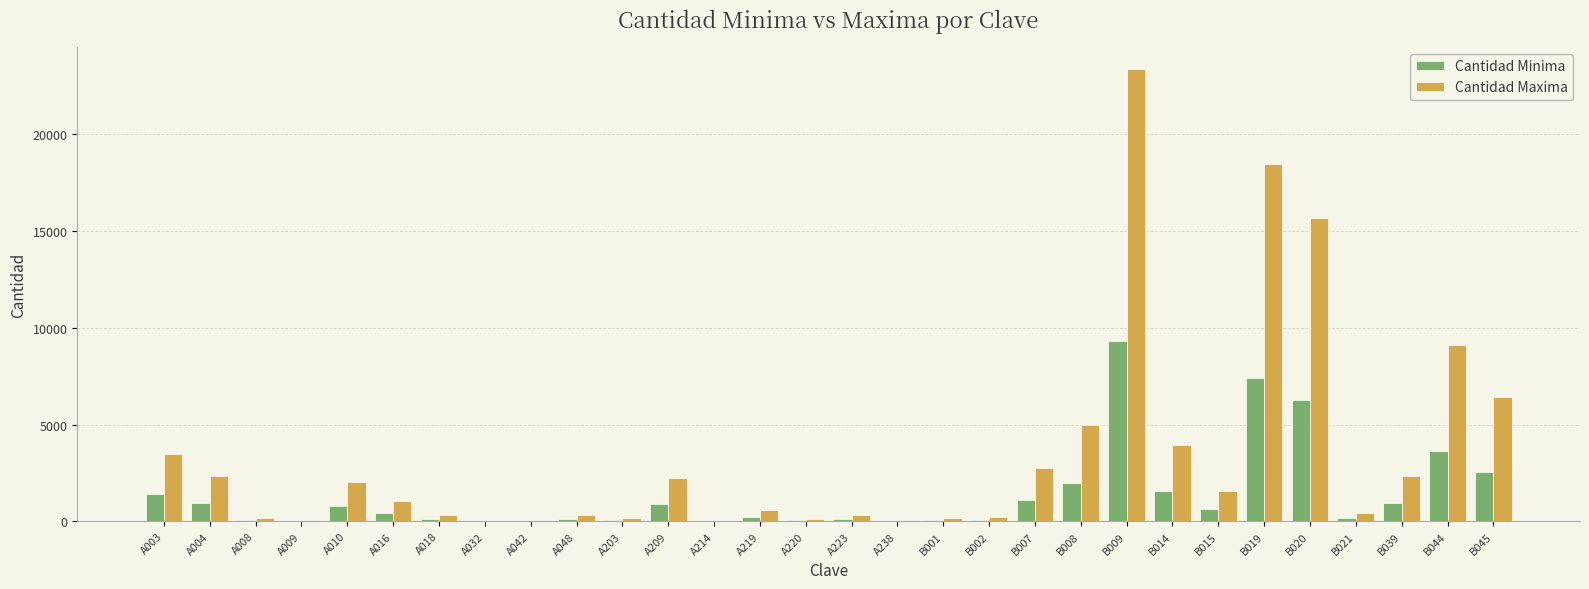

What is the sum of all Cantidad Maxima values?

102777